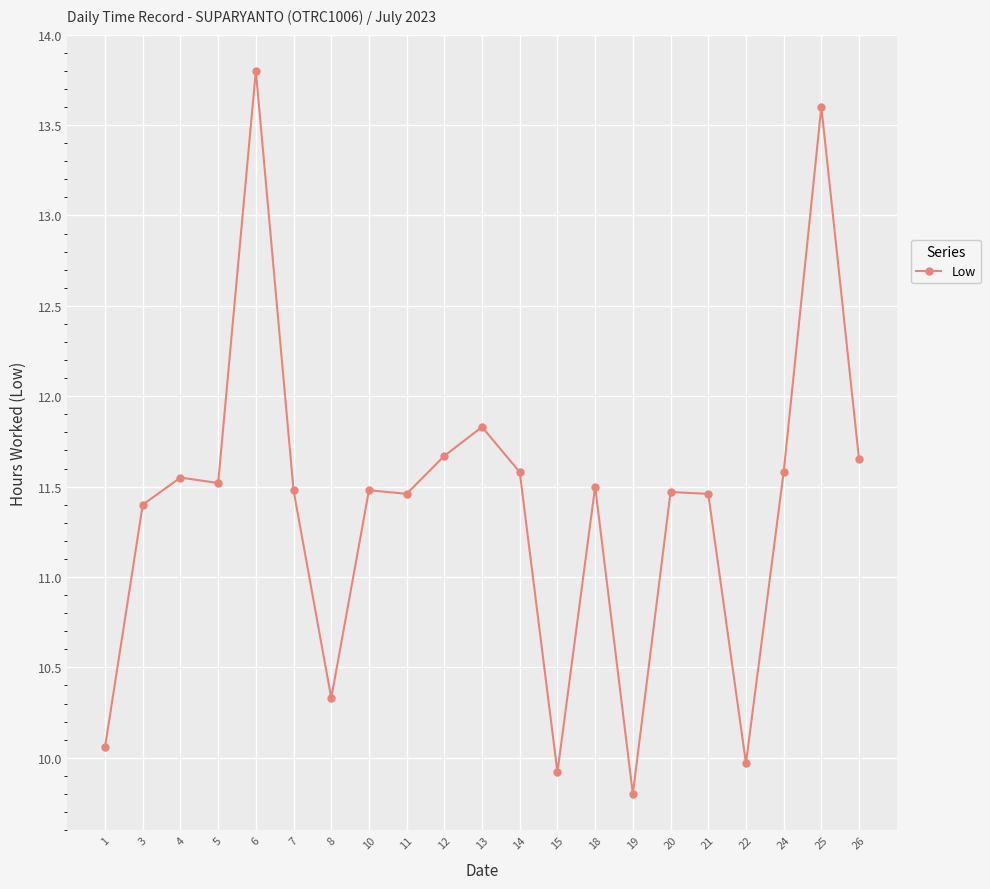

What is the greatest value displayed?

13.8